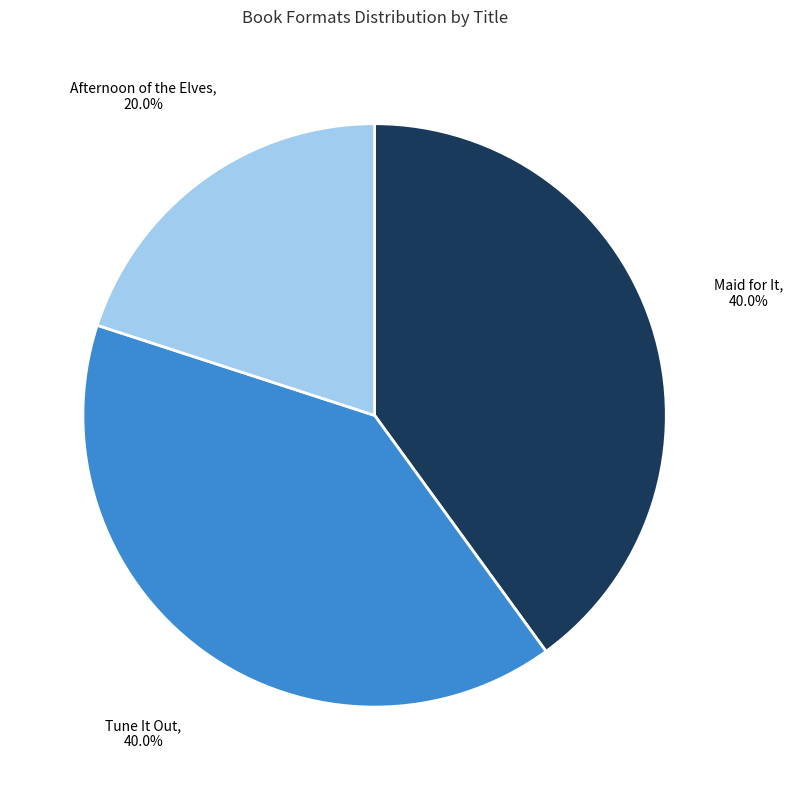

To the nearest percent, what is the average slice percentage?

33%